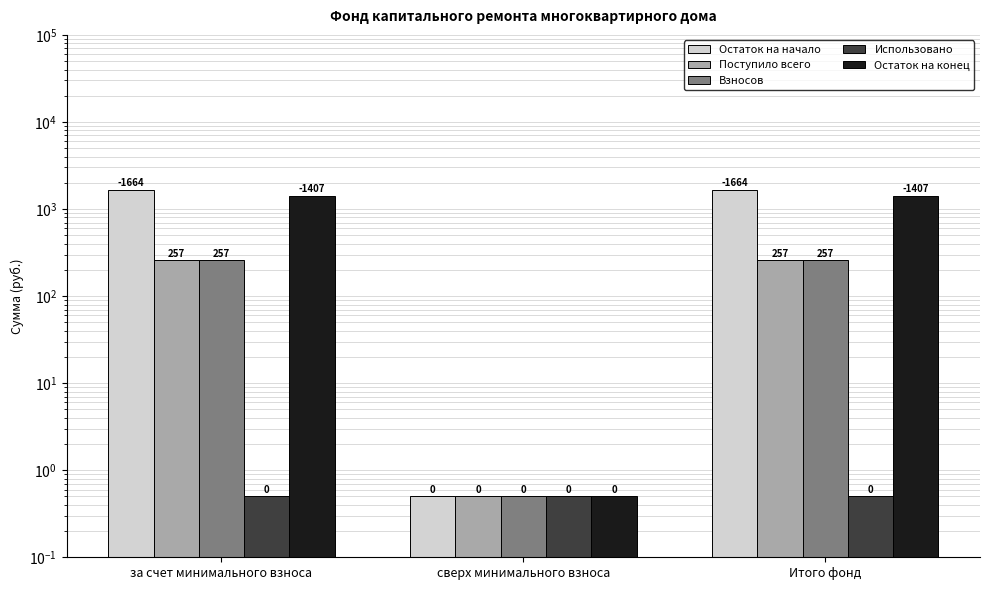

What is the average value of the Взносов series?

171.4